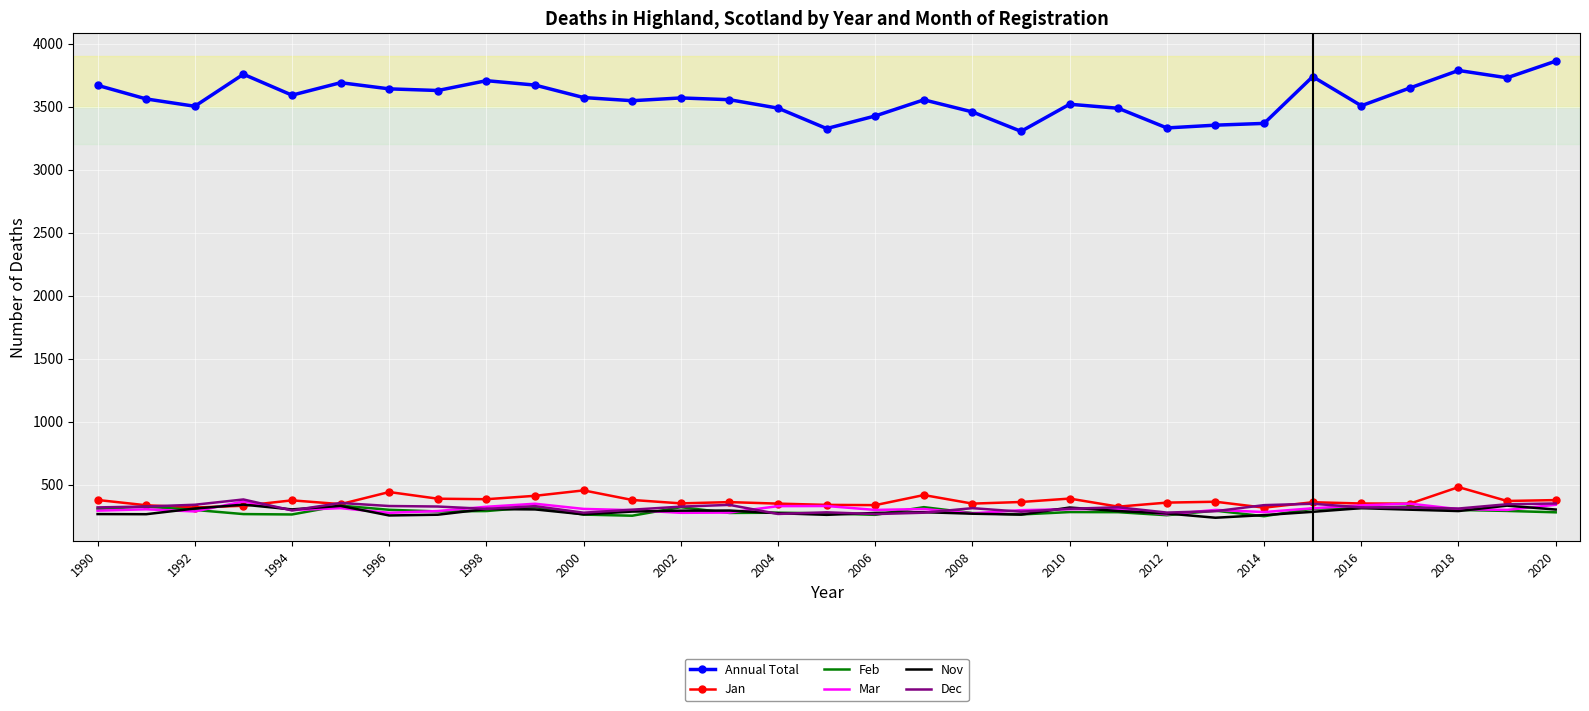

Which series has the largest total across all categories?

Annual Total